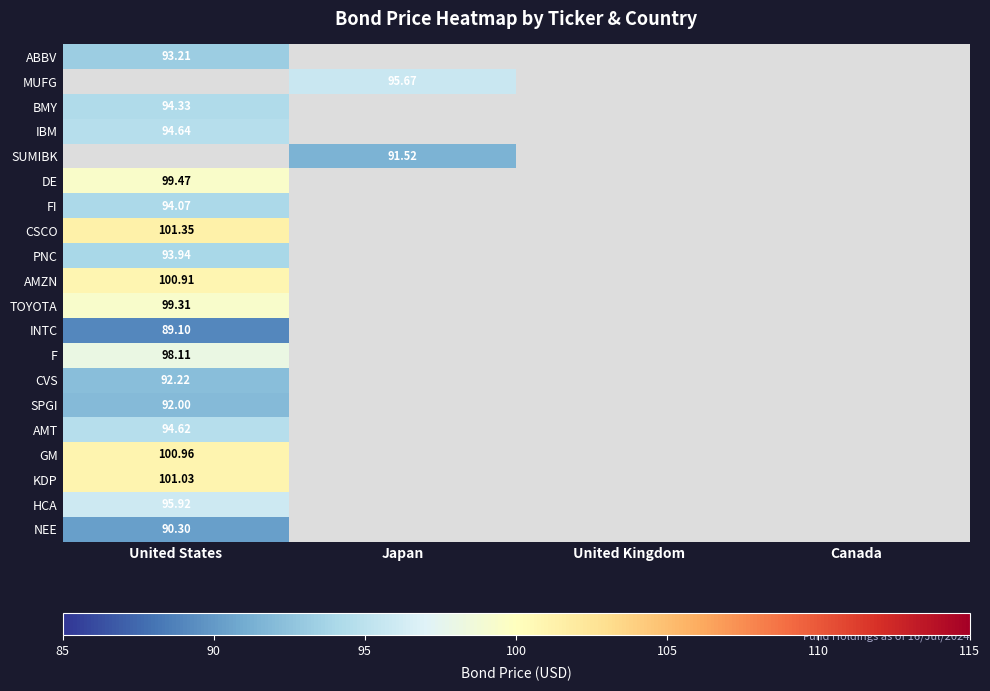

Is the value of NEE at United States greater than the value of AMT at United States?

No